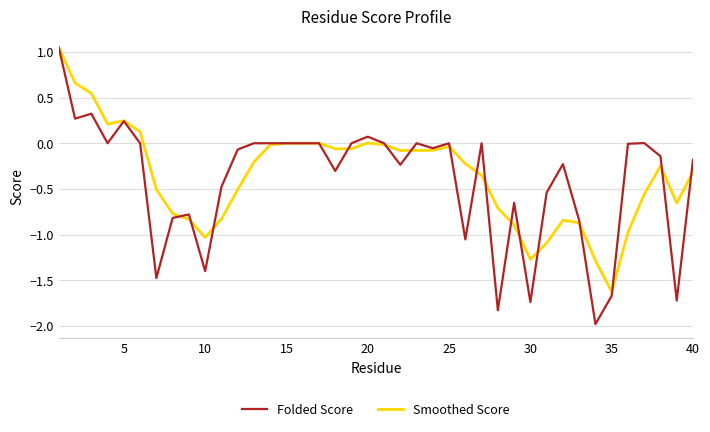

After their last crossing, which series has the higher values: Smoothed Score or Folded Score?

Folded Score